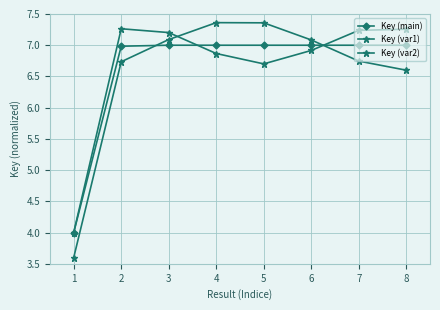

Is this an area chart (filled region under the line)?

No